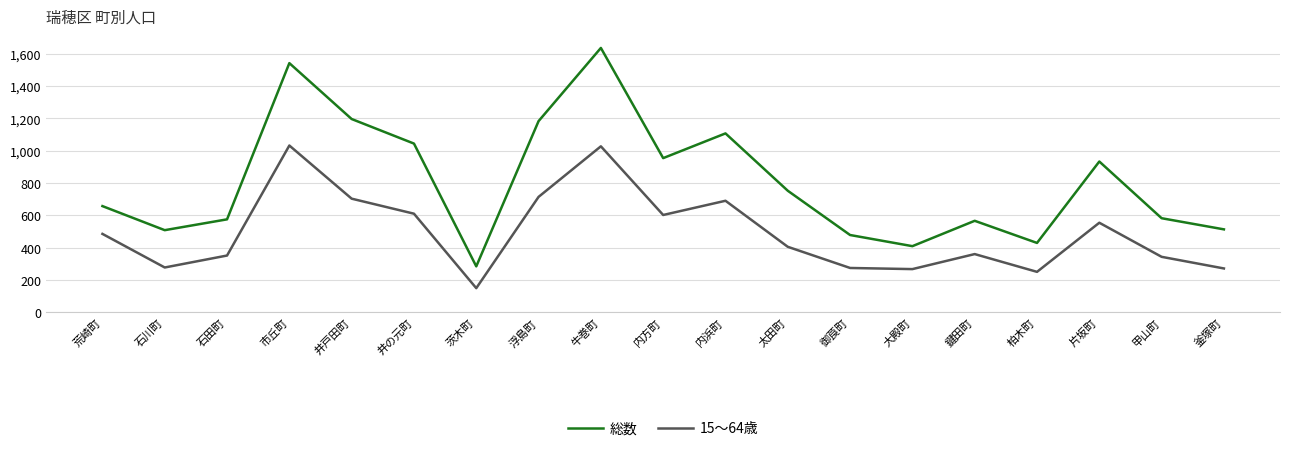

What is the spread (max minus min) of values at 片坂町?

379